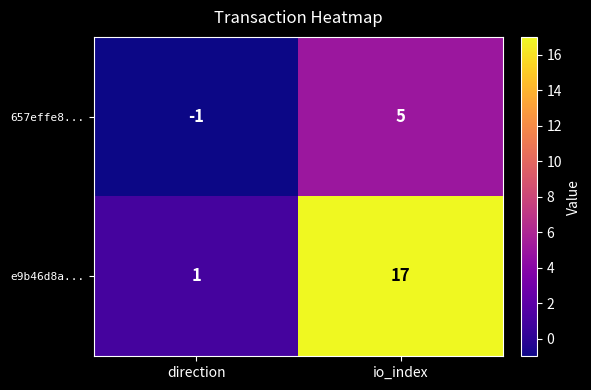

The e9b46d8a... series shows 17 at io_index. True or false?

True